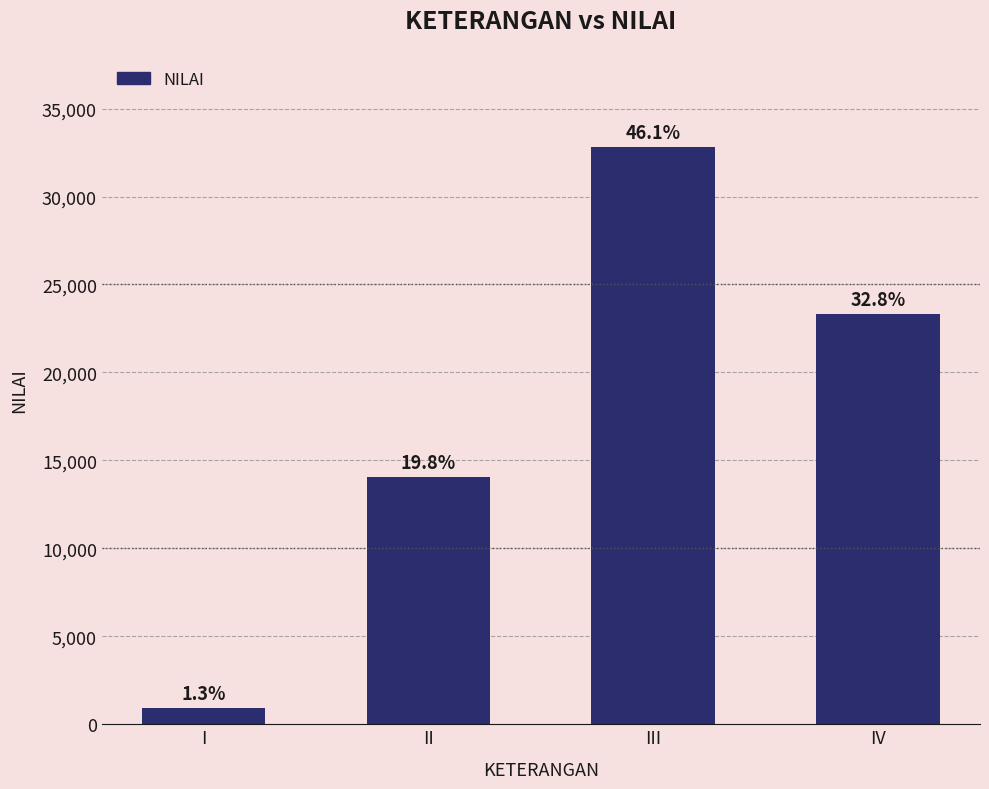

What is the value of the 1st bar from the left?

905